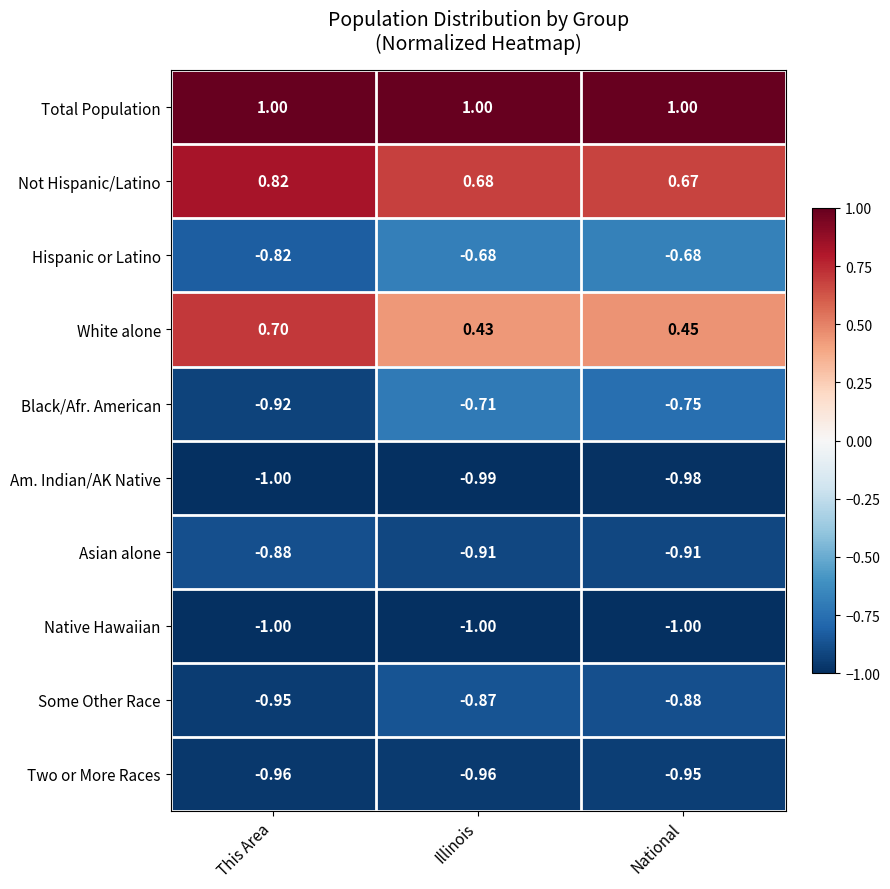

Is the value of Total Population at Illinois greater than the value of Native Hawaiian at Illinois?

Yes